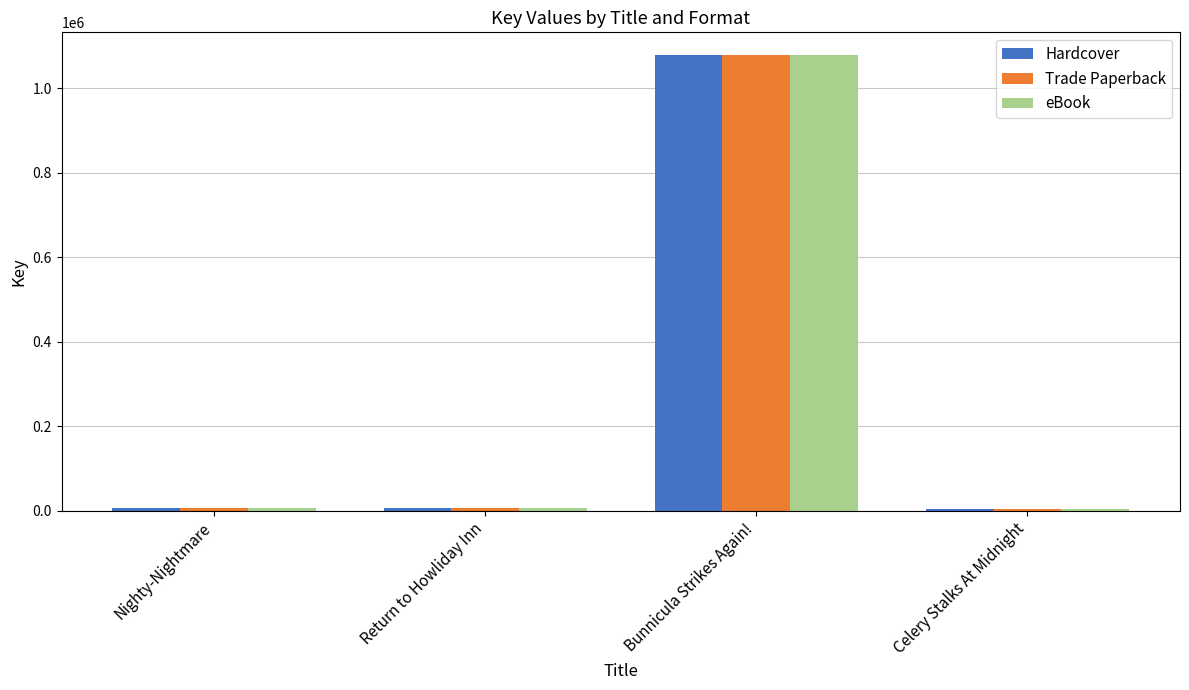

Is it true that Trade Paperback equals 1078072 at Bunnicula Strikes Again!?

True